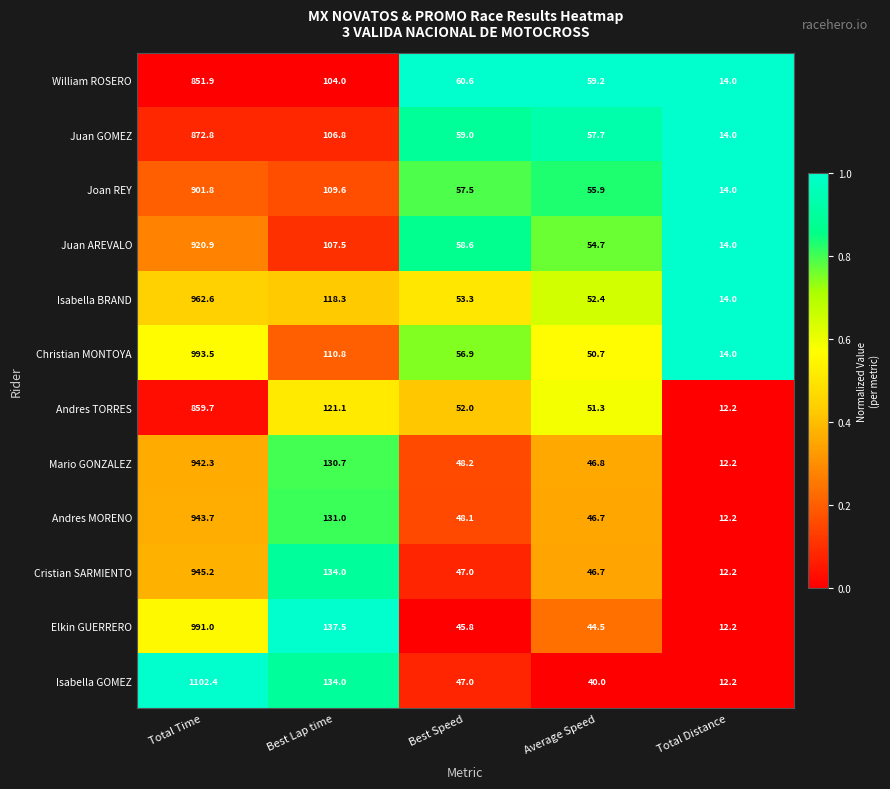

Read the Joan REY value at Best Lap time.

109.6